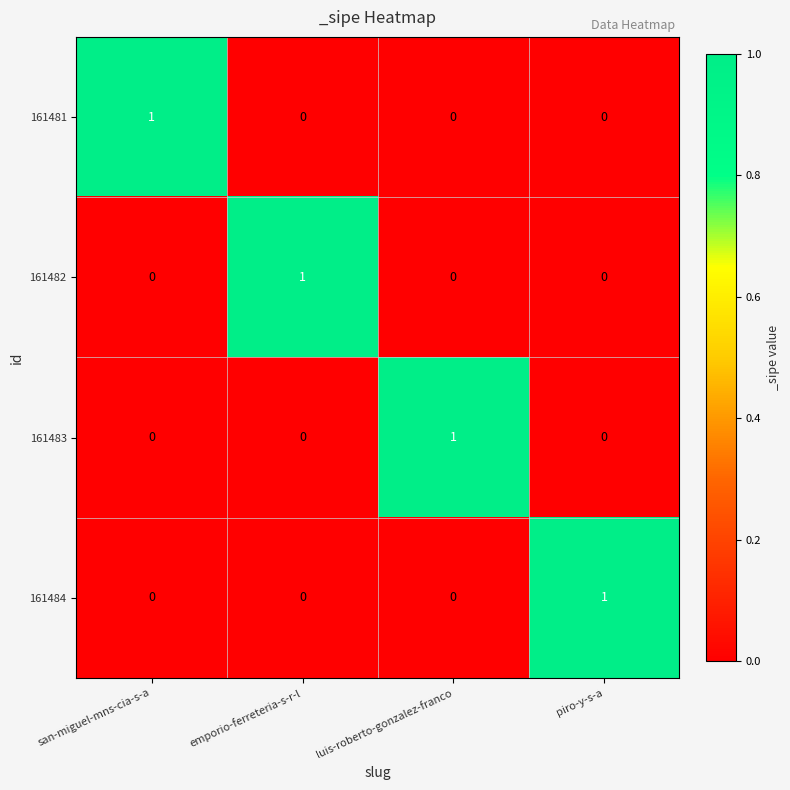

The 161484 series shows 1 at piro-y-s-a. True or false?

True